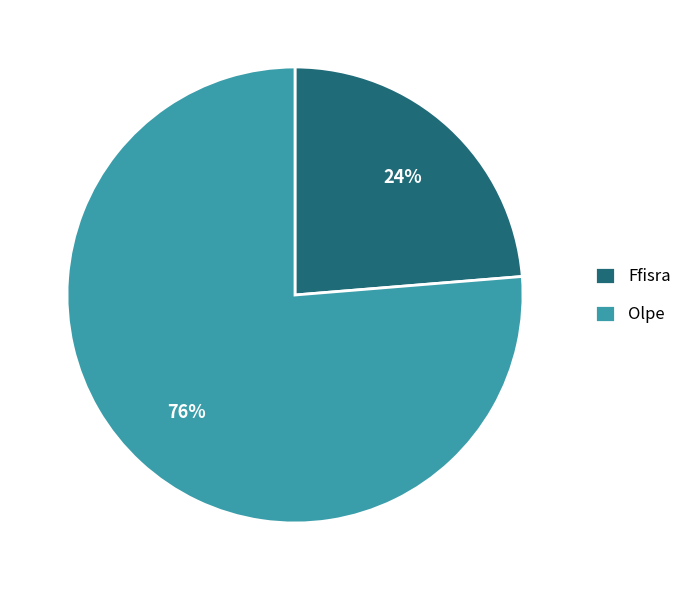

True or false: Ffisra accounts for 24% of the total.

True